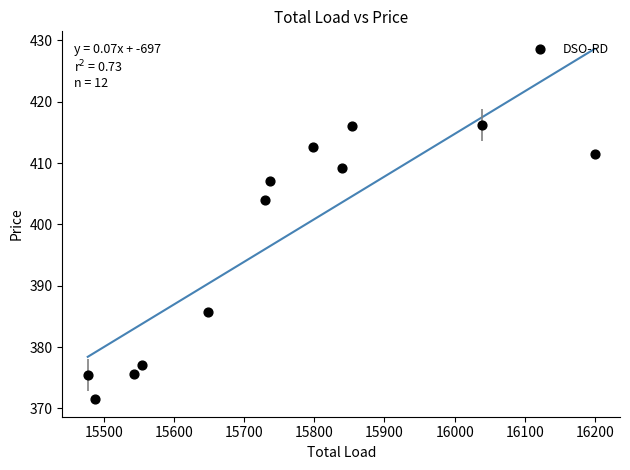

What is the range of Y values (max minus min)?

44.7